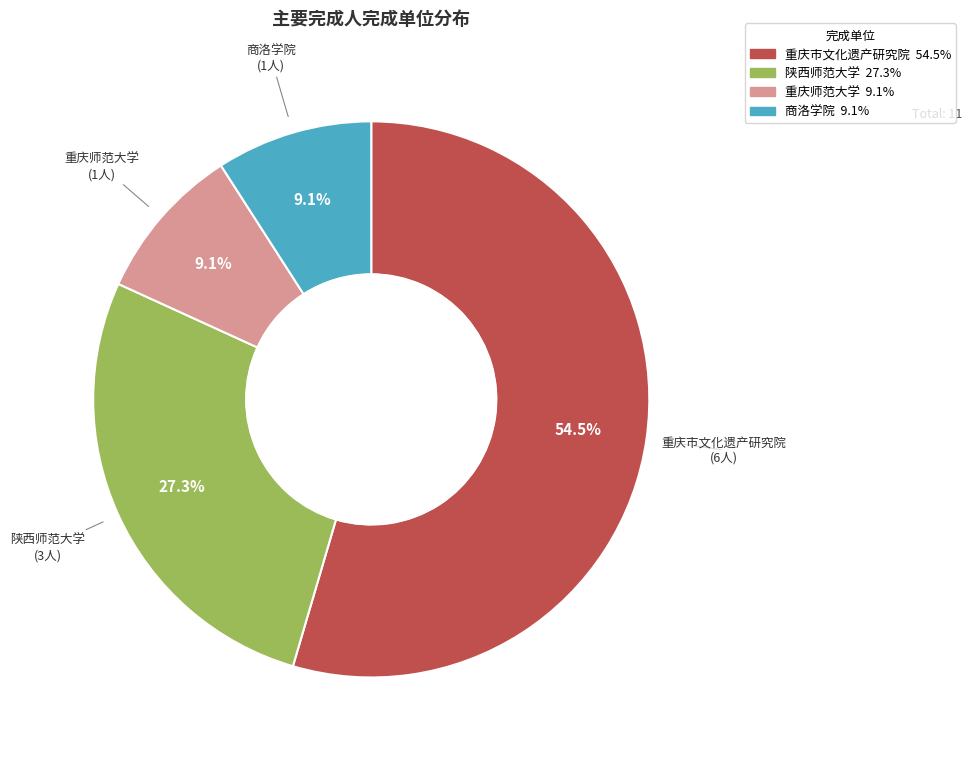

Which category has the biggest portion of the pie?

重庆市文化遗产研究院